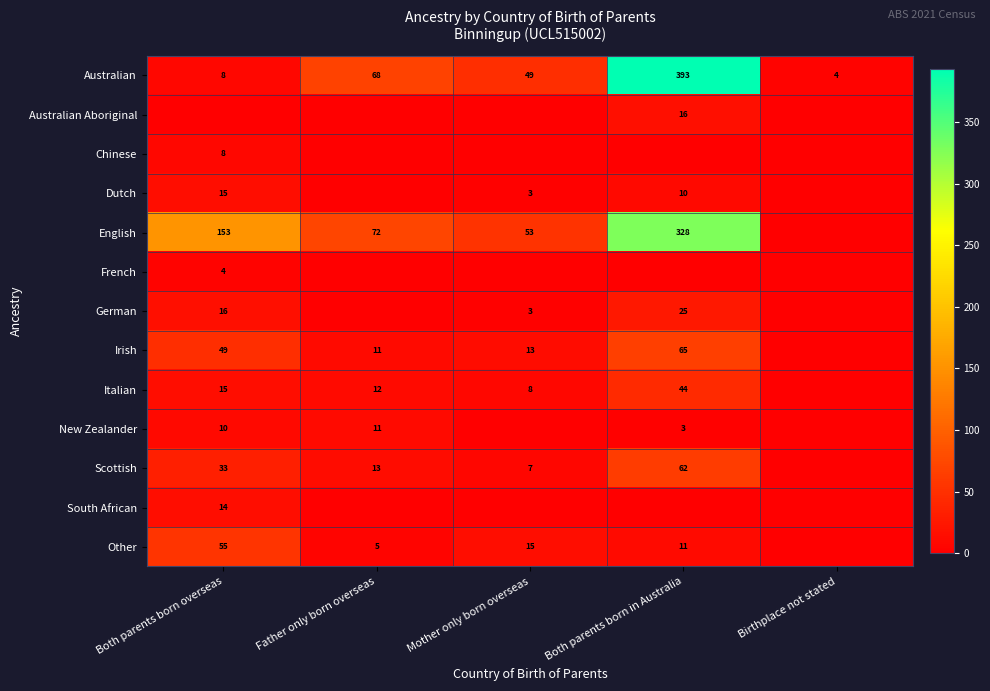

Which category has the highest value in the Australian series?

Both parents born in Australia